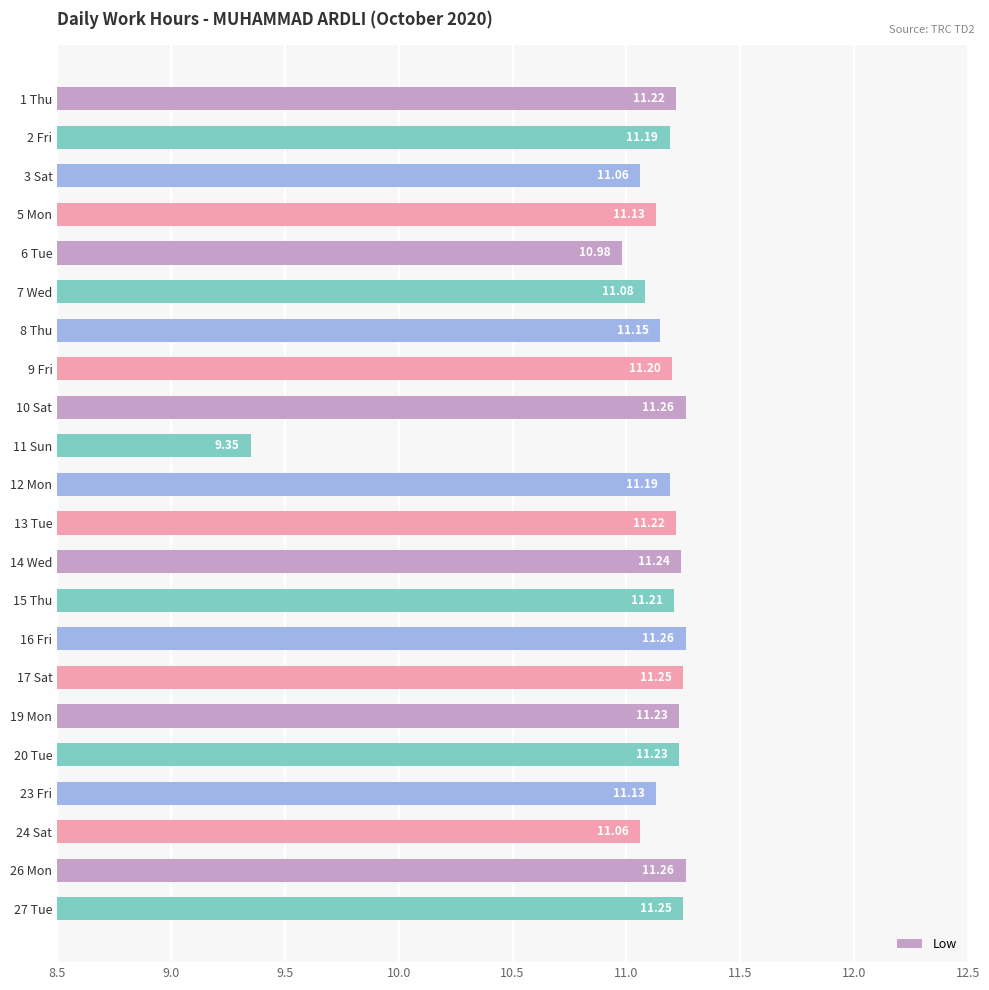

What is the average value?

11.1